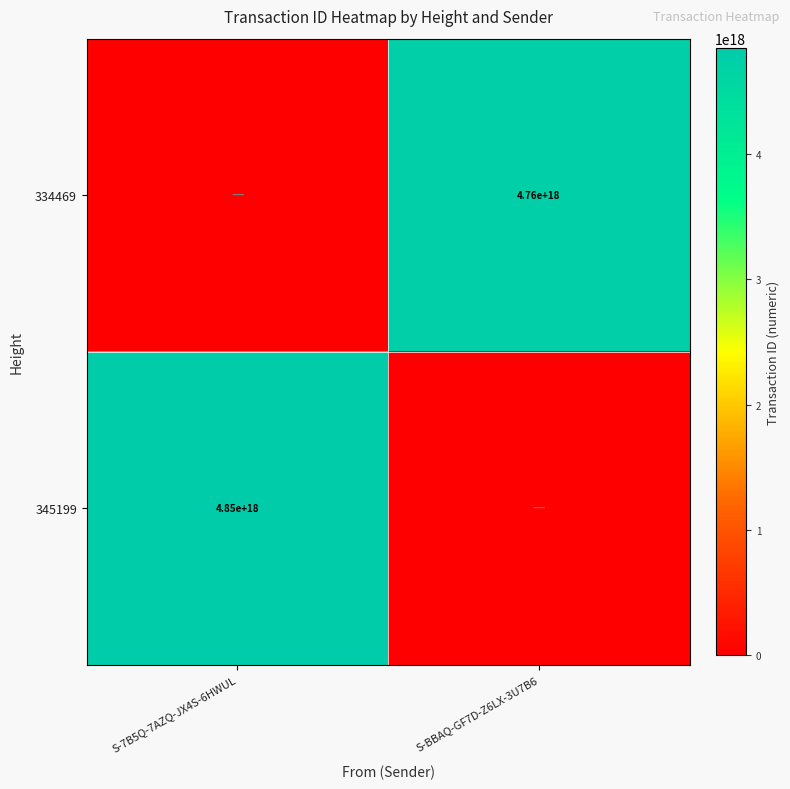

What is the total value across all series at S-BBAQ-GF7D-Z6LX-3U7B6?

4758657777808110592